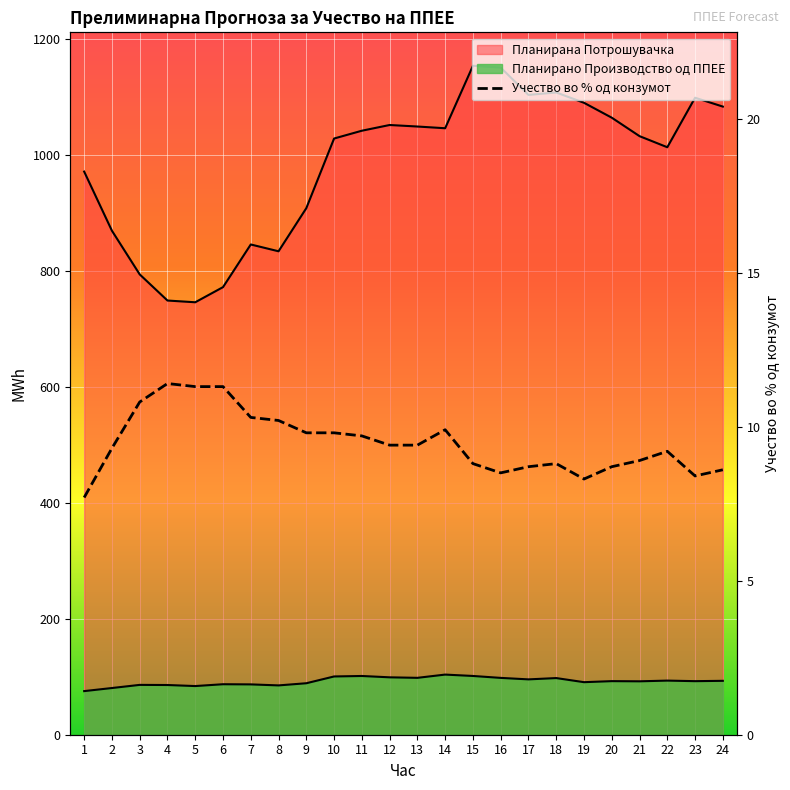

What is the difference between the maximum and minimum values in the Планирано Производство од ППЕЕ series?

28.5